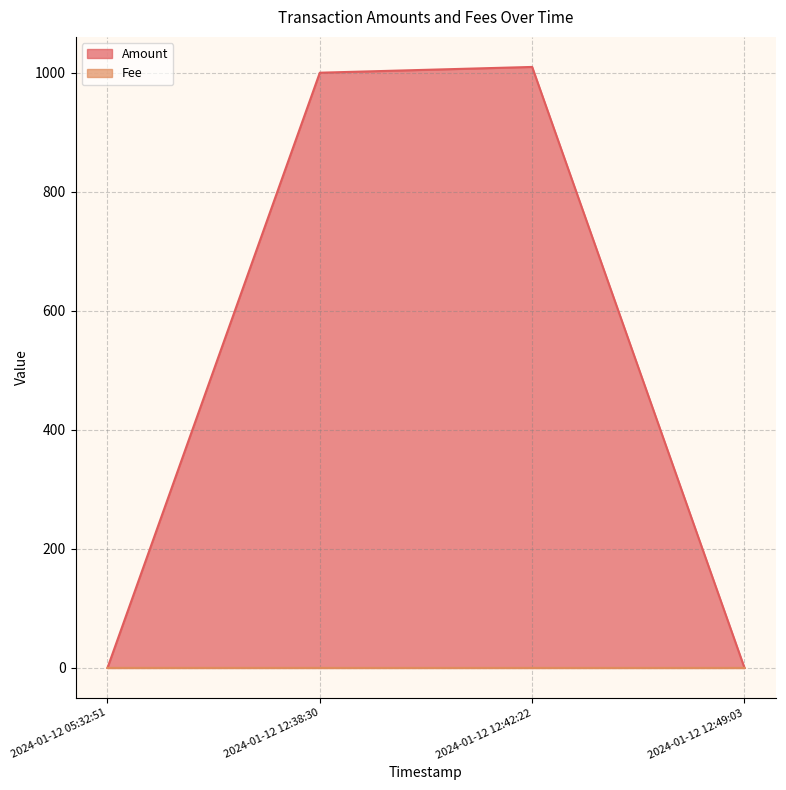

How many data points in Amount are above 1000?

2